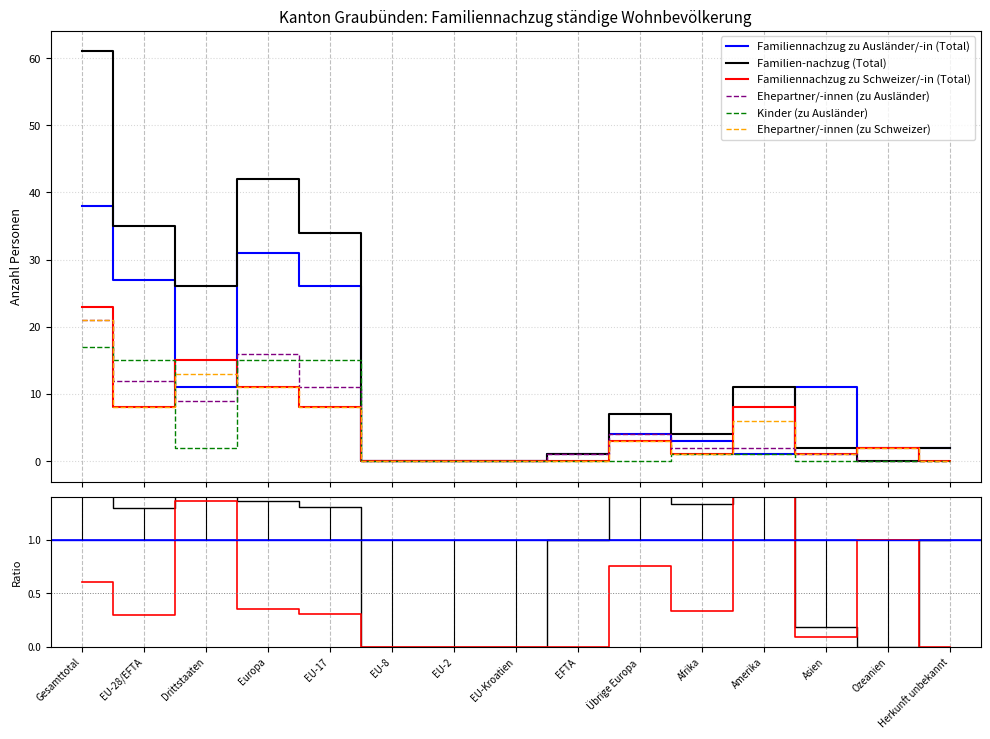

What is the highest value of the Familiennachzug zu Ausländer/-in (Total) series?

38